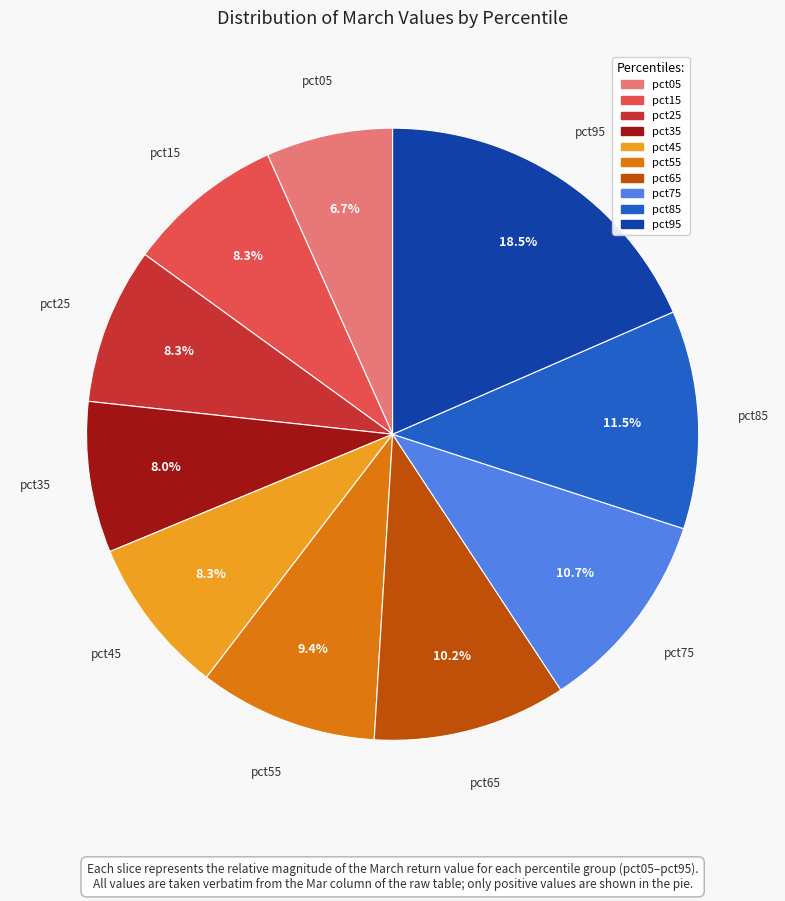

Do pct55 and pct85 together represent more than half of the pie?

No